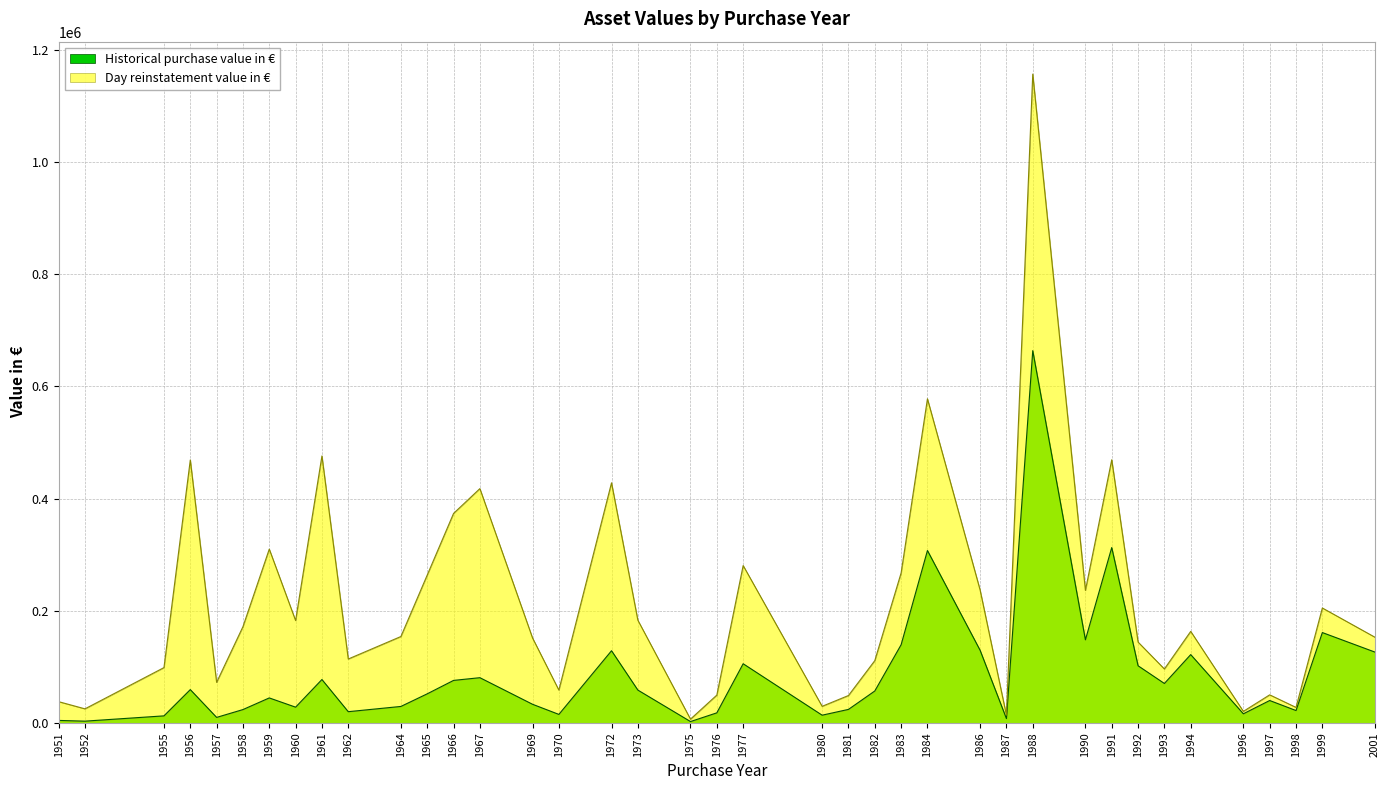

True or false: Historical purchase value in € and Day reinstatement value in € cross at least once.

False